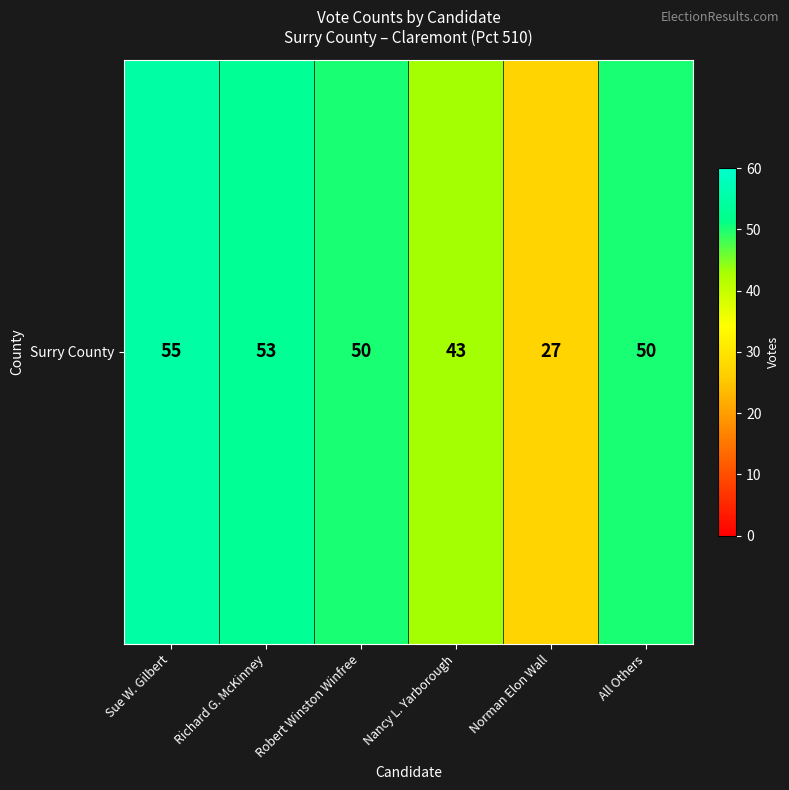

Which has a higher value, Richard G. McKinney or Norman Elon Wall?

Richard G. McKinney